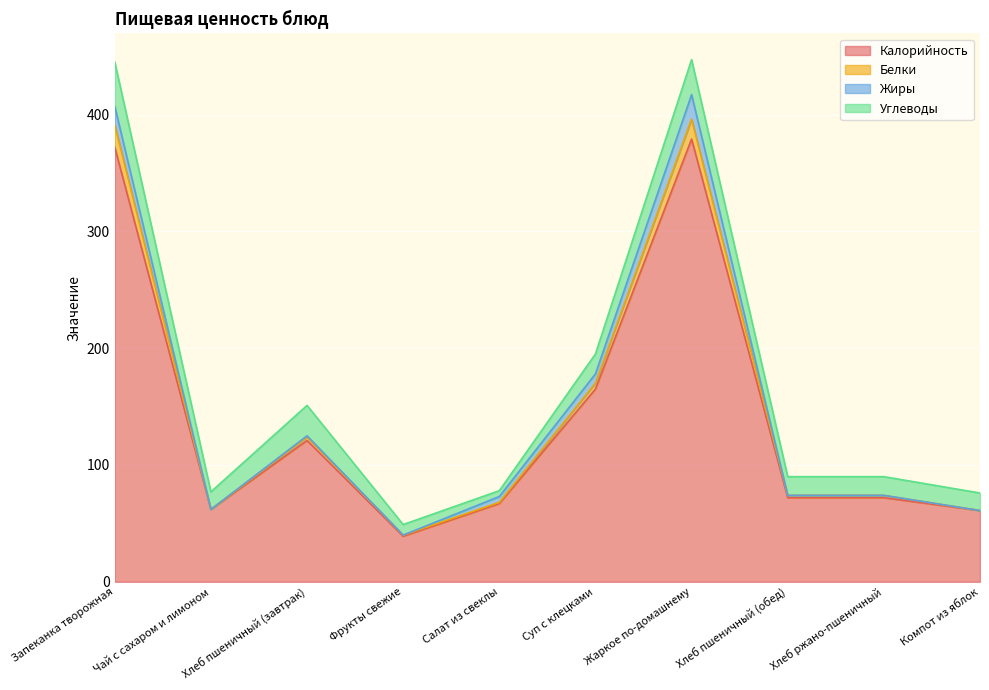

Is it true that Калорийность equals 121 at Хлеб пшеничный (завтрак)?

True